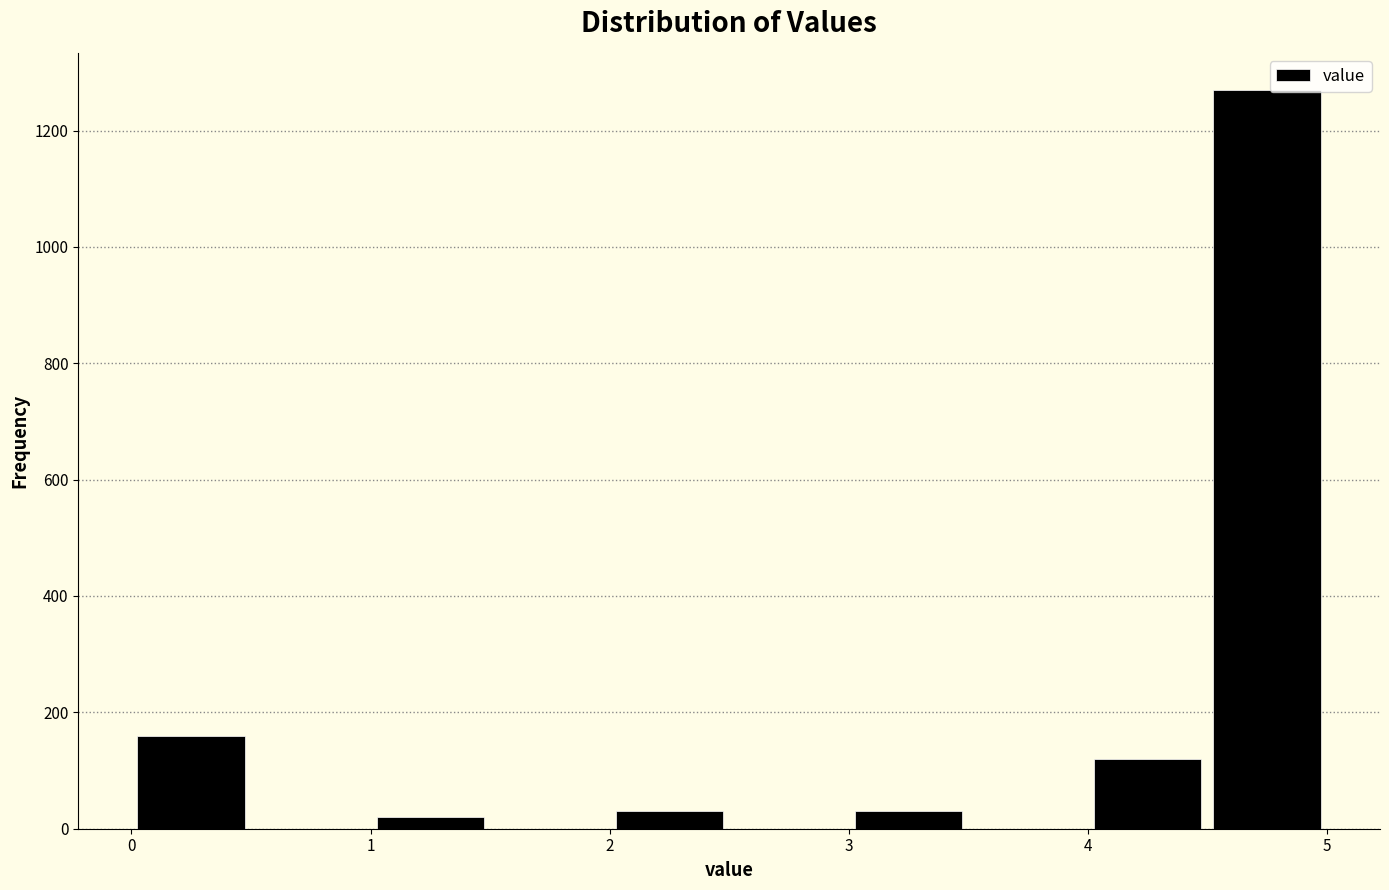

Reading left to right, list every bar in this chart as the range it spans on the x-axis followed by its height. The values are not printed on the chart, so give them approximately, as read against the axis.

0.0 to 0.5: 160
0.5 to 1.0: 0
1.0 to 1.5: 20
1.5 to 2.0: 0
2.0 to 2.5: 40
2.5 to 3.0: 0
3.0 to 3.5: 40
3.5 to 4.0: 0
4.0 to 4.5: 120
4.5 to 5.0: 1280